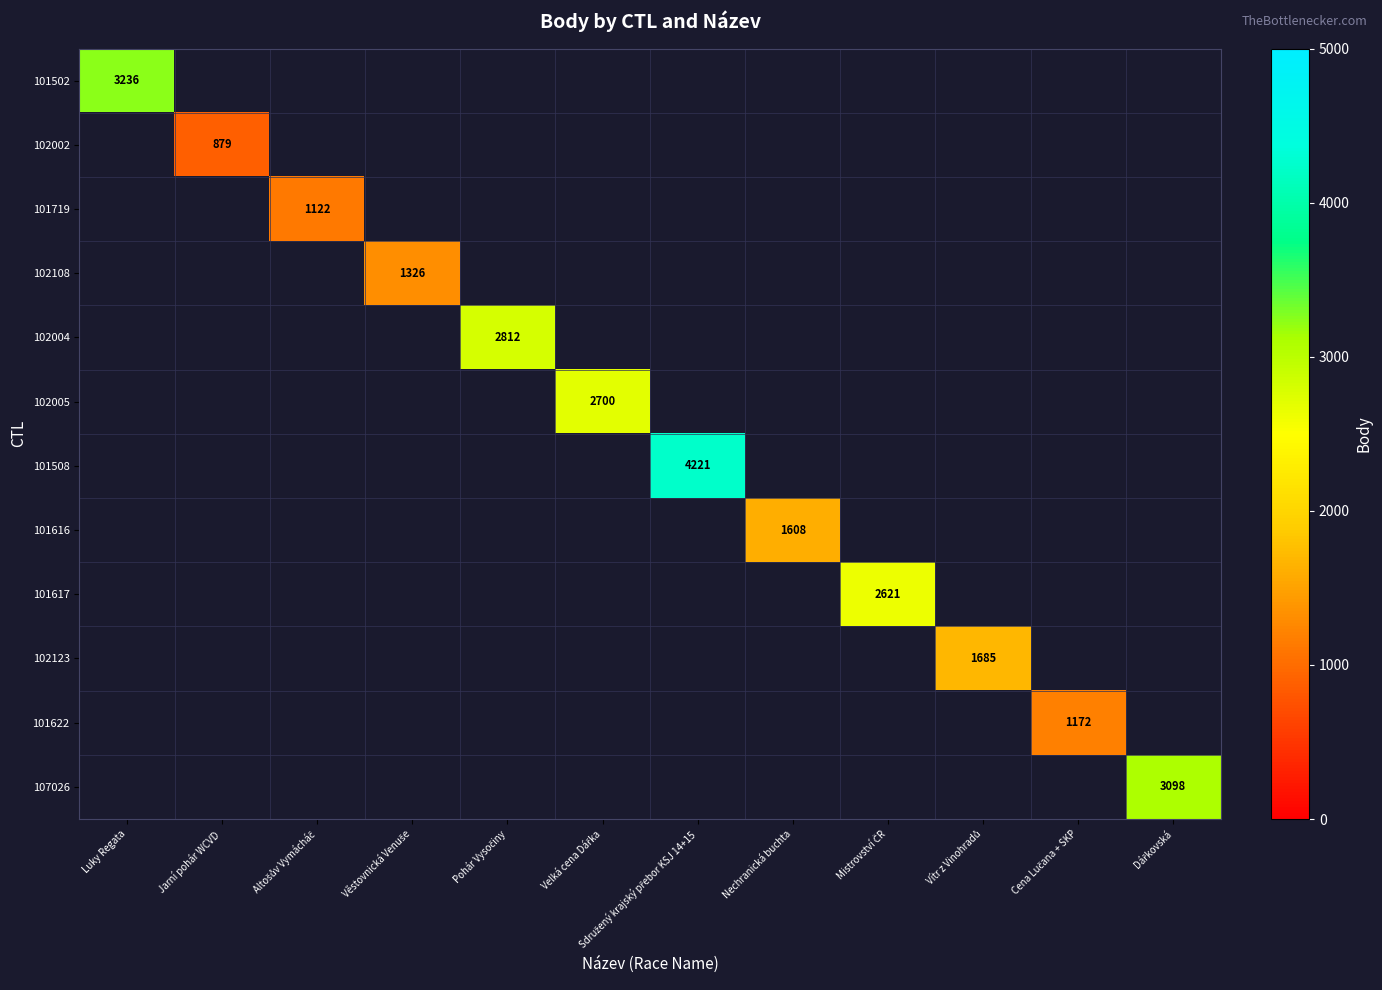

Count the number of data series in this chart.

12